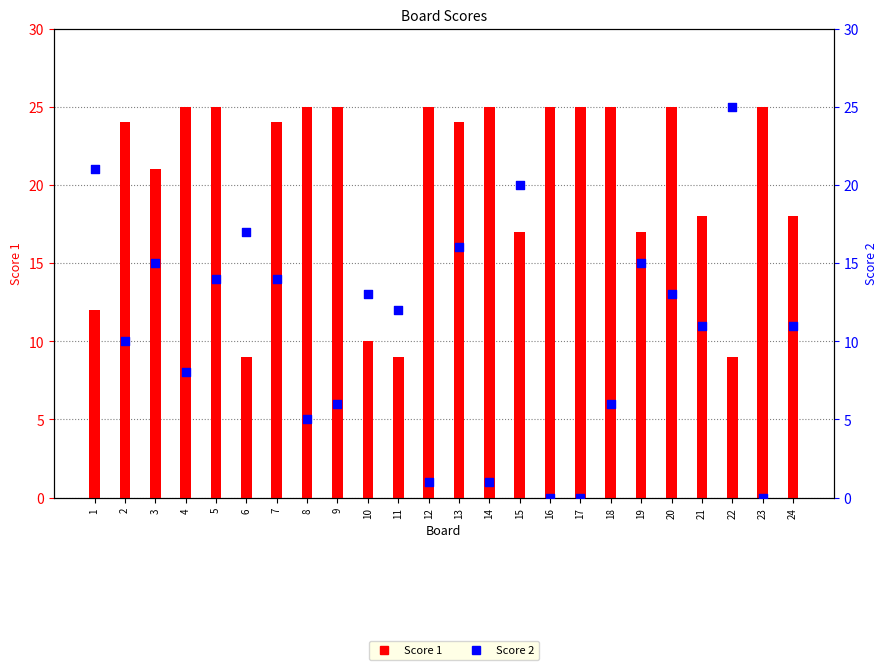

At how many categories does at least one series exceed 21?

15